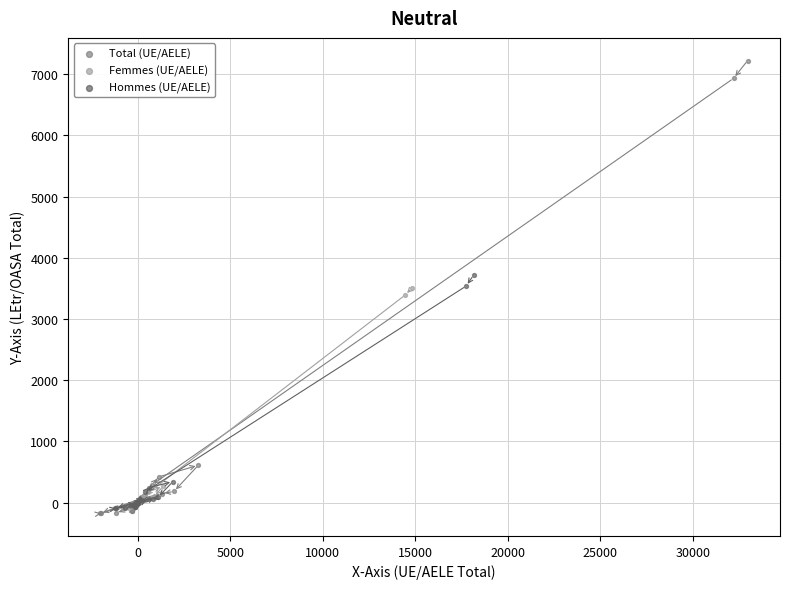

Which series reaches the maximum Y coordinate?

Total (UE/AELE)